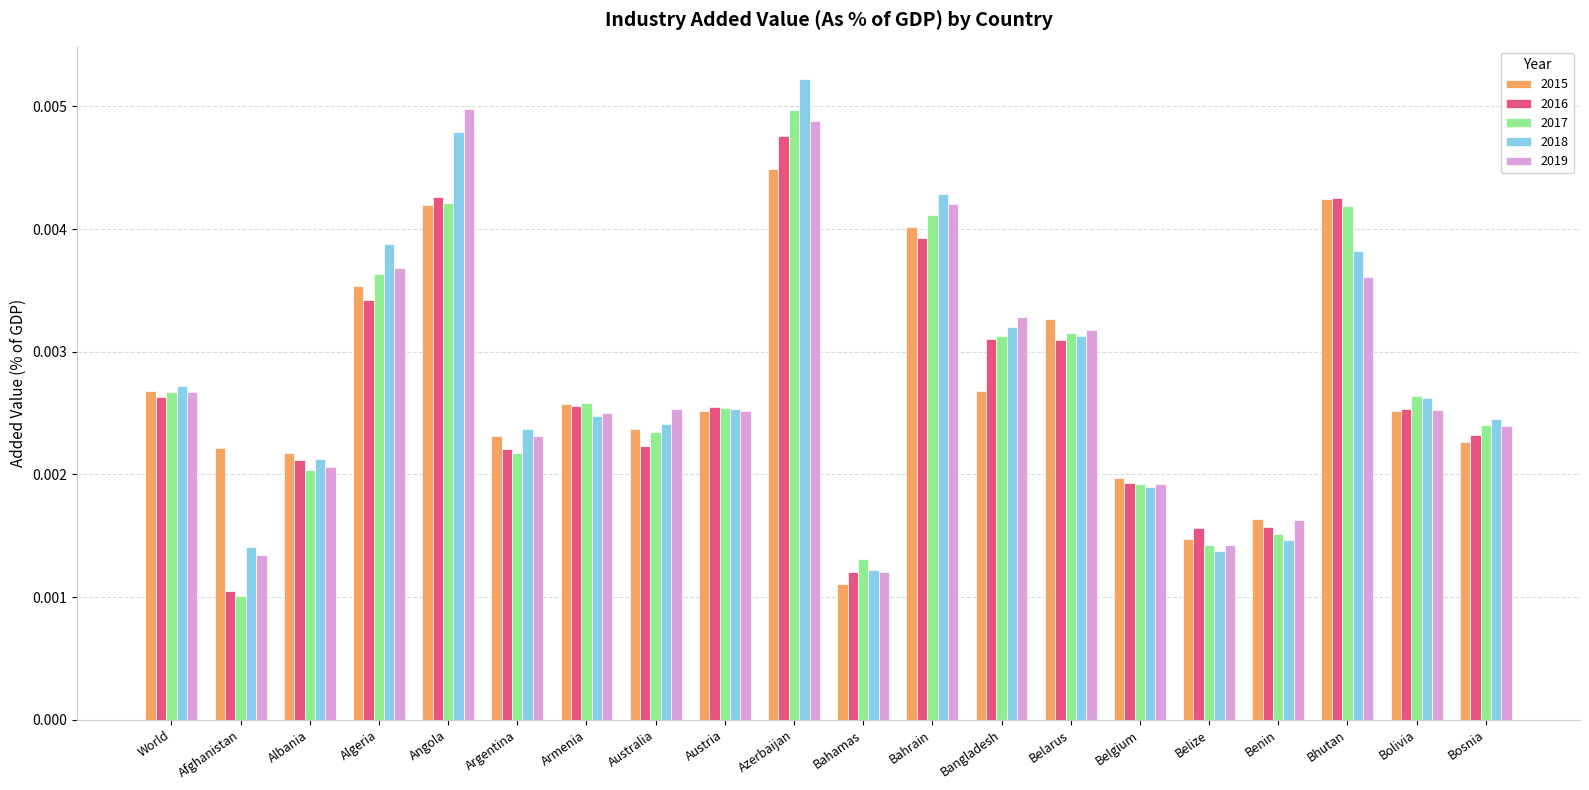

How many bars are there in each group?

5